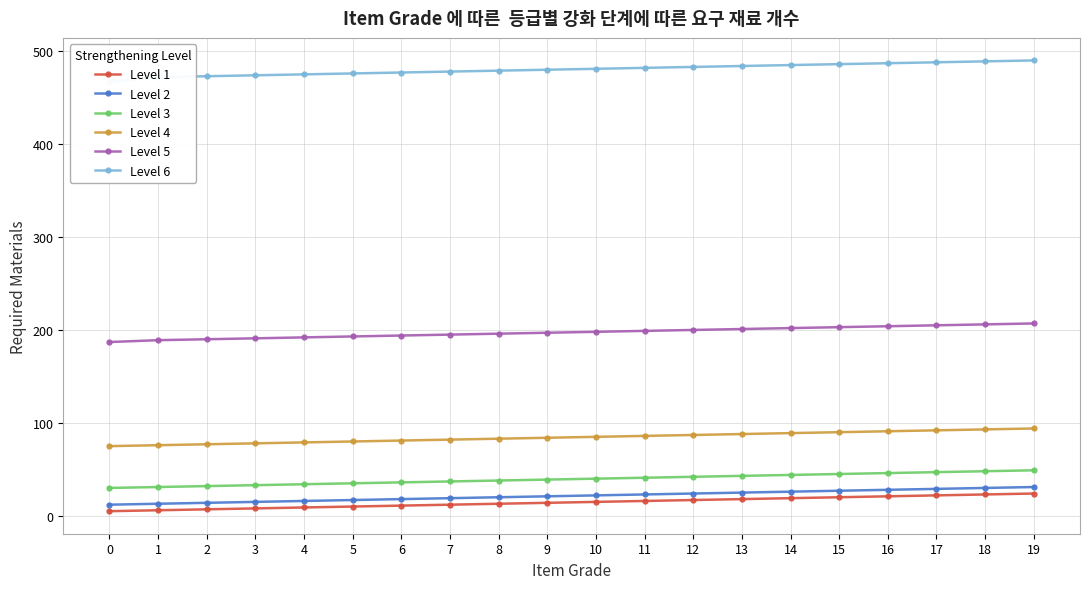

True or false: Level 1 and Level 2 cross at least once.

False